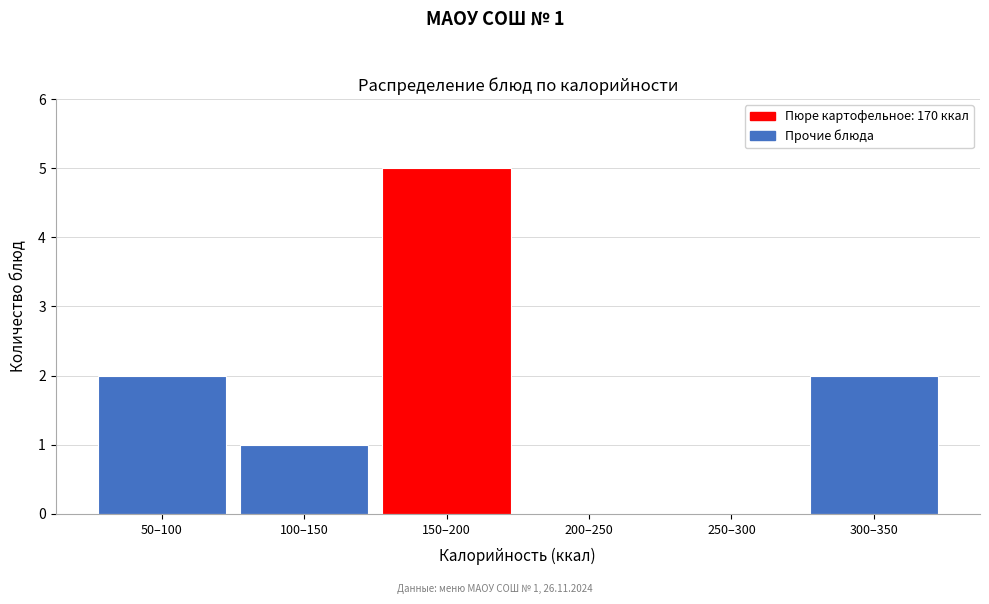

Reading left to right, transcribe all the data shown in this chart.

50–100=2	100–150=1	150–200=5	200–250=0	250–300=0	300–350=2